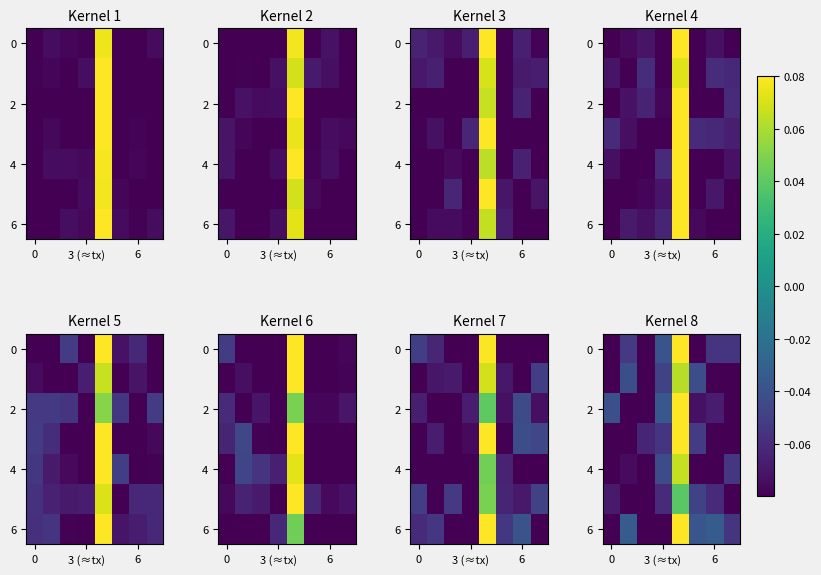

What is the maximum value shown in the chart?

0.1